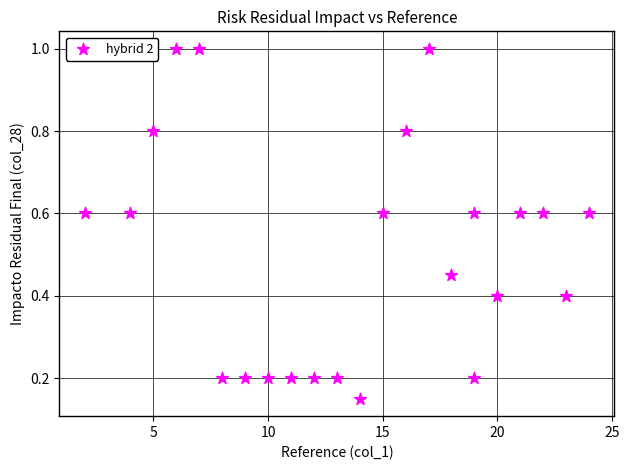

What is the range of X values (max minus min)?

22.0